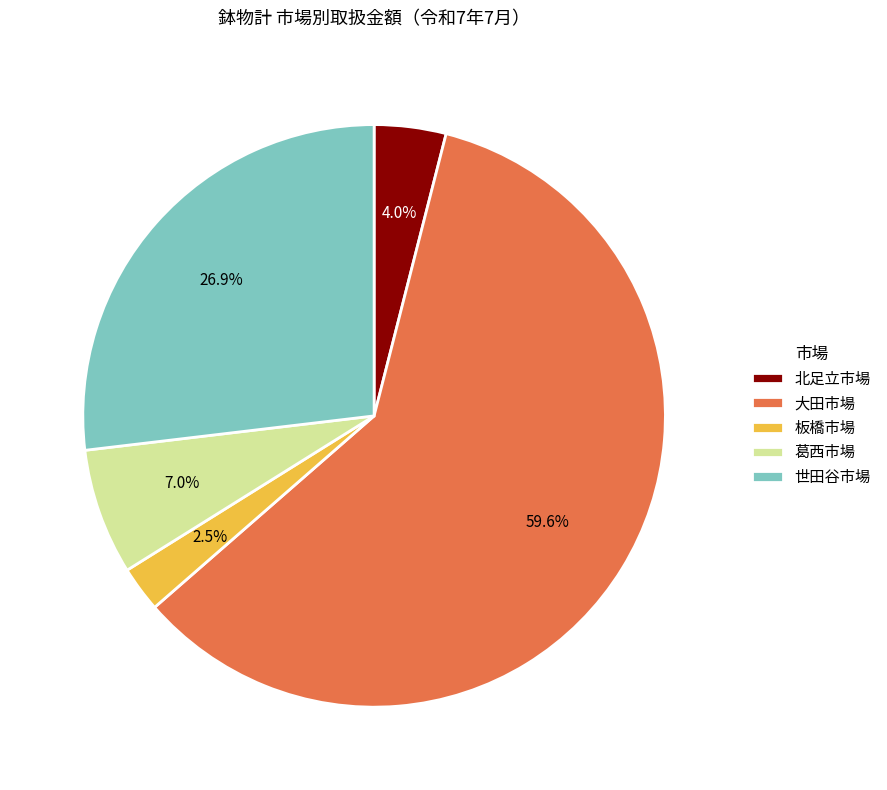

The 葛西市場 slice represents 7% of the pie. True or false?

True